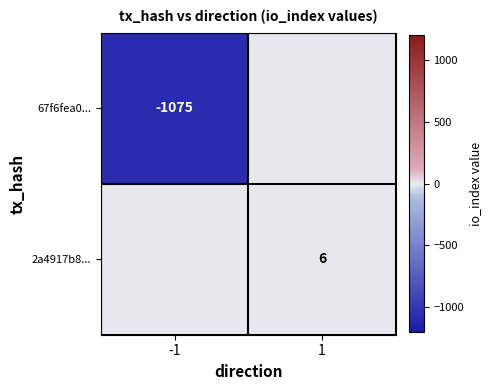

The 67f6fea0... series shows -1075 at -1. True or false?

True